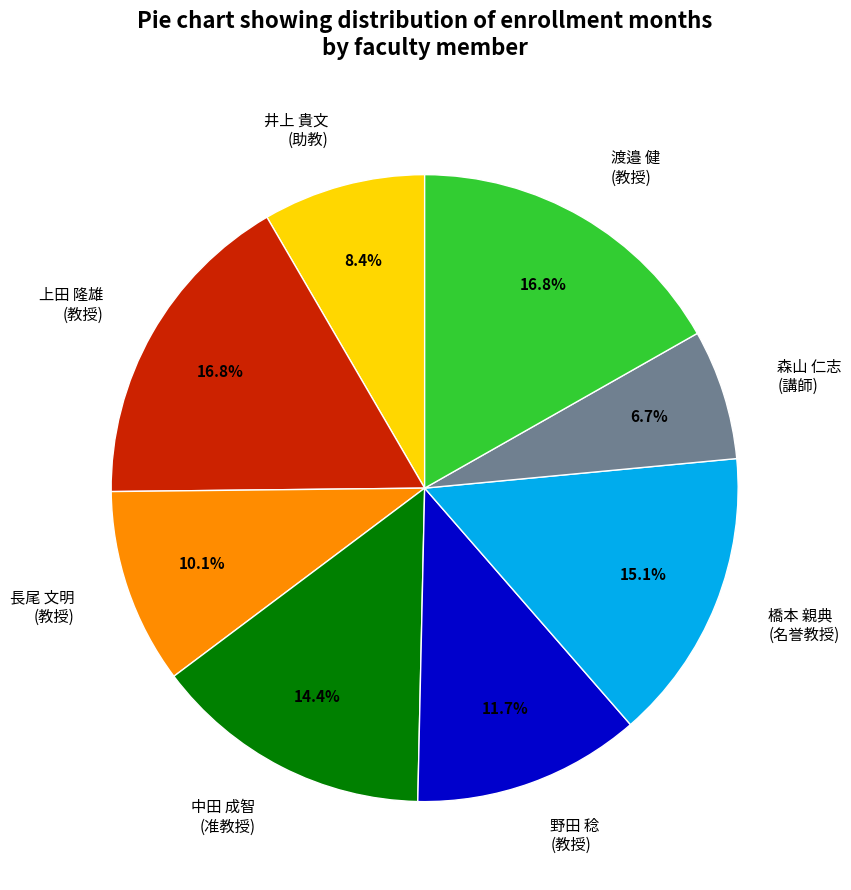

Does 中田 成智 (准教授) represent more than half of the total?

No